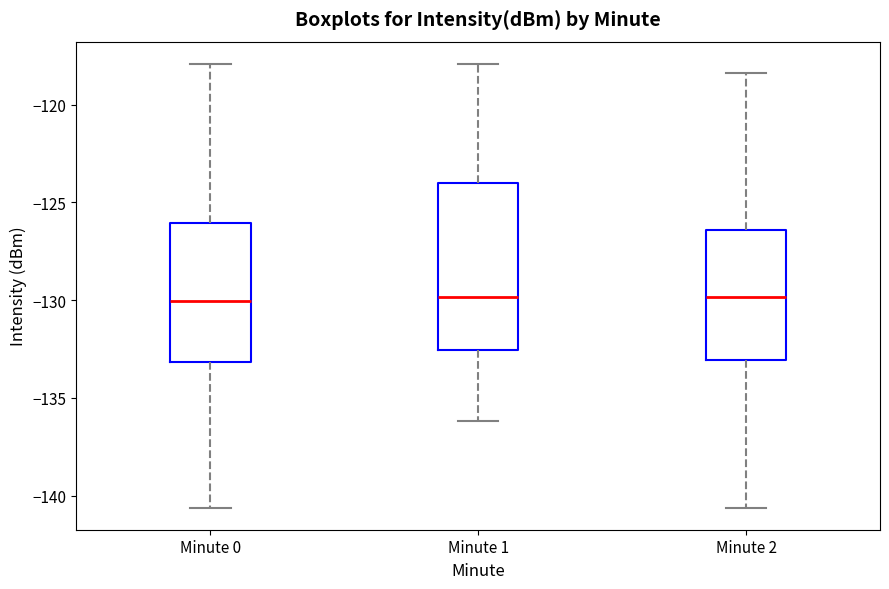

Reading left to right, read every box against the y-axis: the position of its median line, the range the box covers, and the ends of its whiskers. The values are not printed on the chart, so give them approximately, as read against the axis.

Minute 0: median -130.0, box -133.0 to -126.0, whiskers -140.5 to -118.0
Minute 1: median -130.0, box -132.5 to -124.0, whiskers -136.0 to -118.0
Minute 2: median -130.0, box -133.0 to -126.5, whiskers -140.5 to -118.5